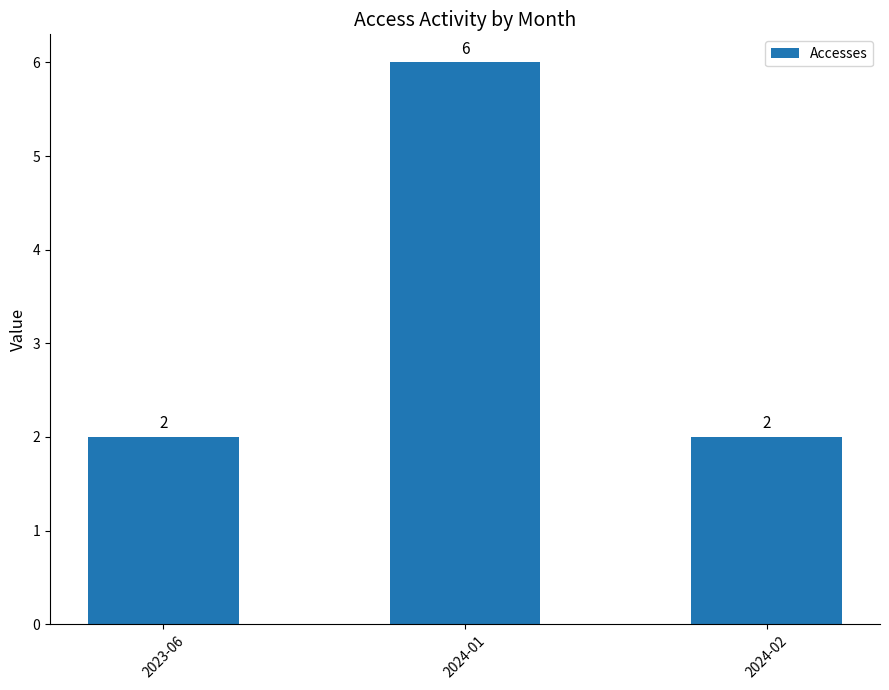

How many bars are there in total?

3